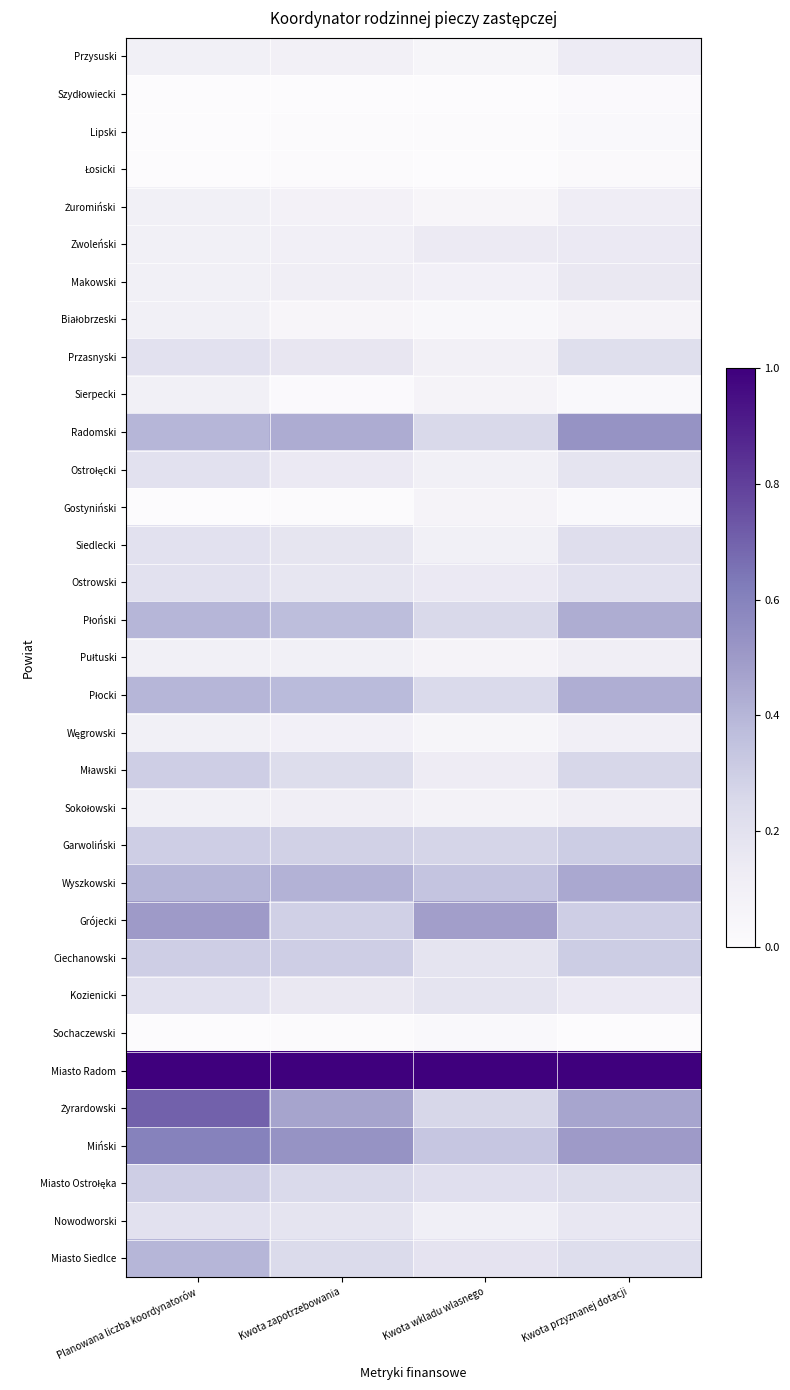

How many categories are shown in the chart?

4